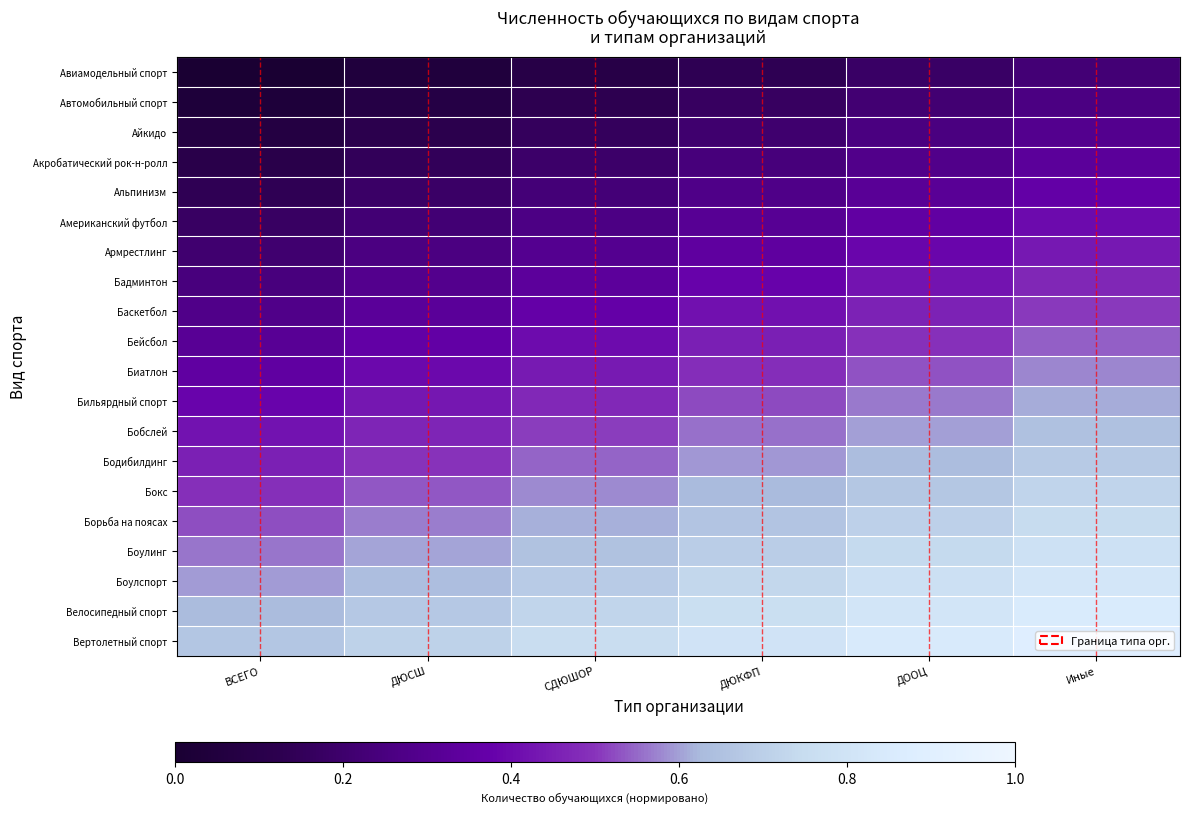

How many distinct data groups are displayed?

20